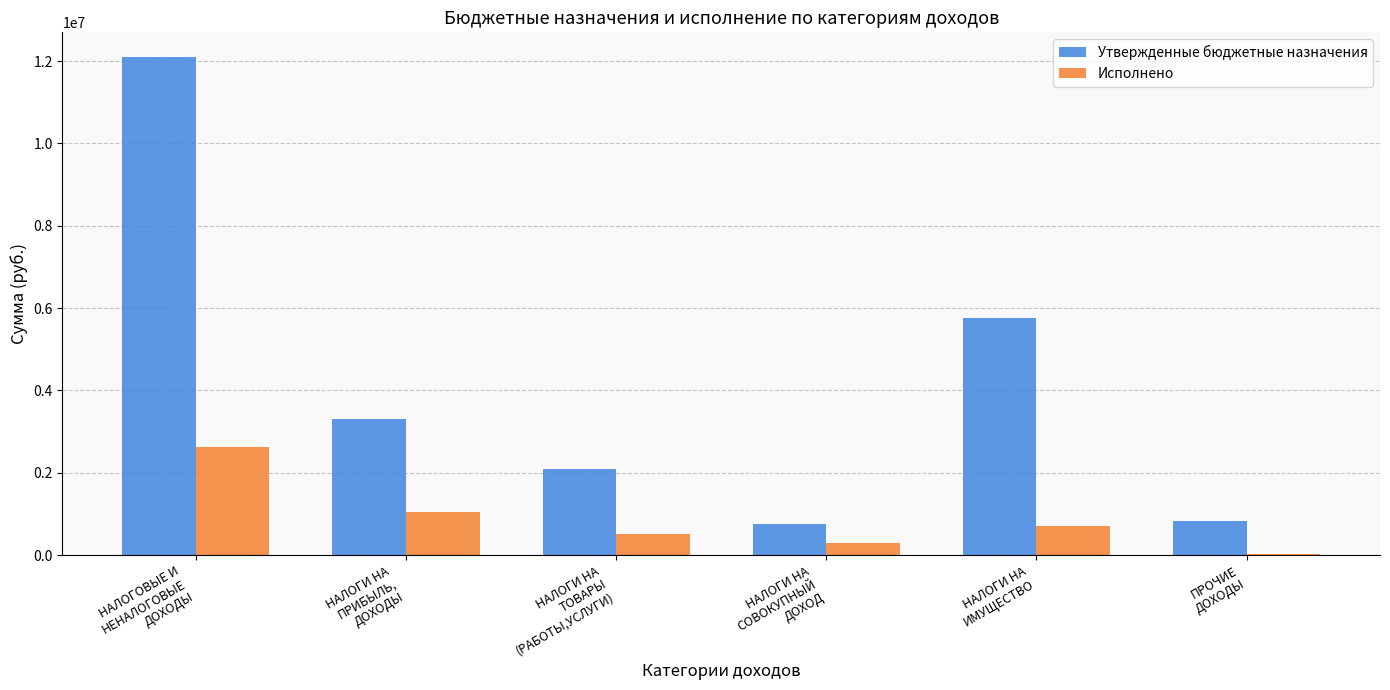

Reading left to right, extract all data points from this chart.

Утвержденные бюджетные назначения: НАЛОГОВЫЕ И
НЕНАЛОГОВЫЕ
ДОХОДЫ=12093100.0	НАЛОГИ НА
ПРИБЫЛЬ,
ДОХОДЫ=3300000.0	НАЛОГИ НА
ТОВАРЫ
(РАБОТЫ,УСЛУГИ)=2085200.0	НАЛОГИ НА
СОВОКУПНЫЙ
ДОХОД=750000.0	НАЛОГИ НА
ИМУЩЕСТВО=5770000.0	ПРОЧИЕ
ДОХОДЫ=831900.0
Исполнено: НАЛОГОВЫЕ И
НЕНАЛОГОВЫЕ
ДОХОДЫ=2617625.7	НАЛОГИ НА
ПРИБЫЛЬ,
ДОХОДЫ=1056956.0	НАЛОГИ НА
ТОВАРЫ
(РАБОТЫ,УСЛУГИ)=515742.2	НАЛОГИ НА
СОВОКУПНЫЙ
ДОХОД=303170.9	НАЛОГИ НА
ИМУЩЕСТВО=716026.3	ПРОЧИЕ
ДОХОДЫ=25730.3